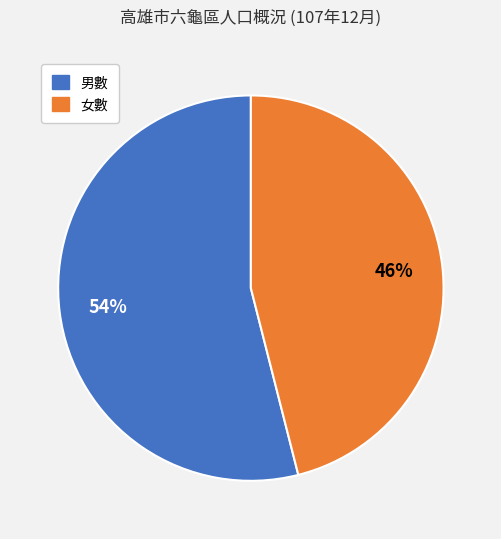

To the nearest percent, what is the combined percentage of 女數 and 男數?

100%